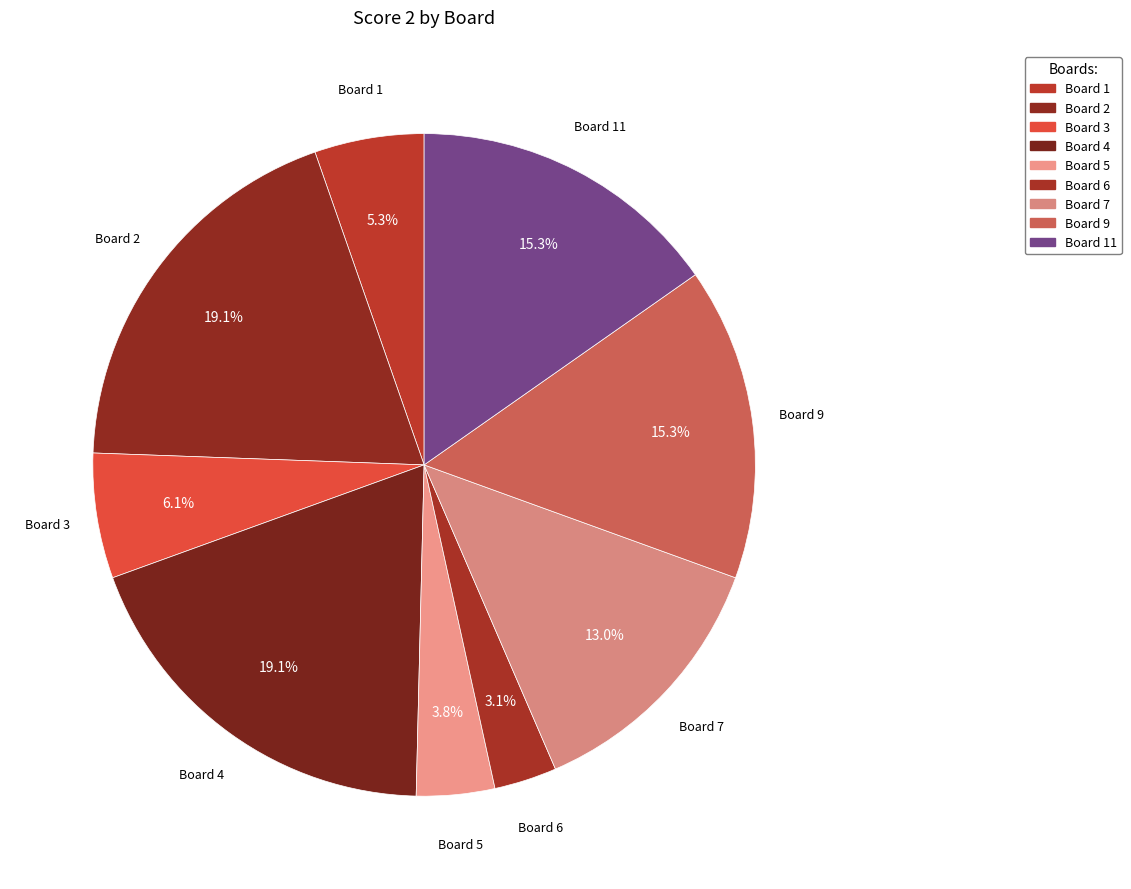

How many segments does this pie chart have?

9